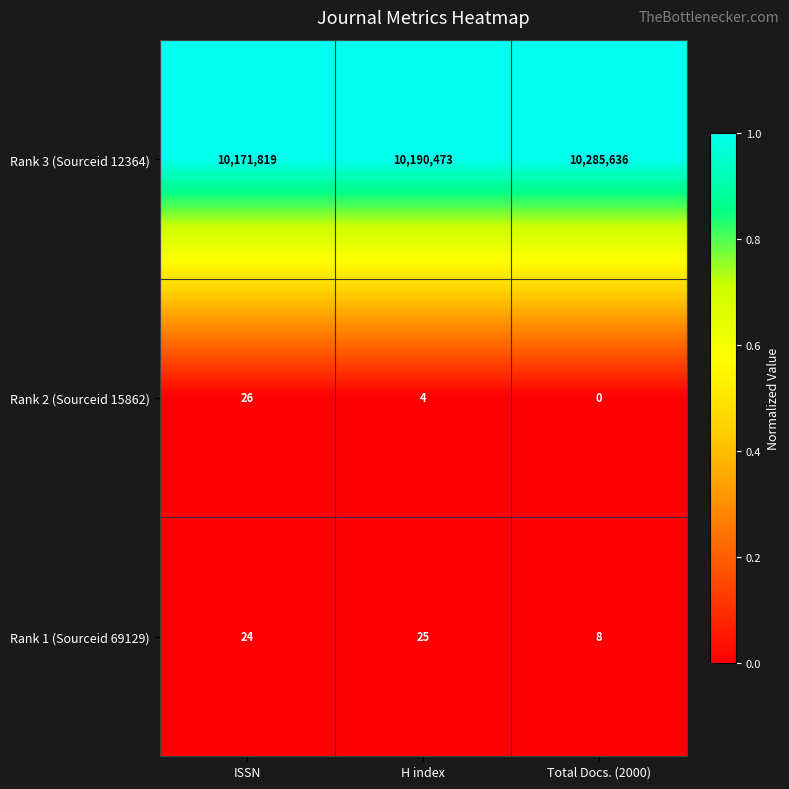

At ISSN, list the series in order from smallest to largest.

Rank 1 (Sourceid 69129), Rank 2 (Sourceid 15862), Rank 3 (Sourceid 12364)